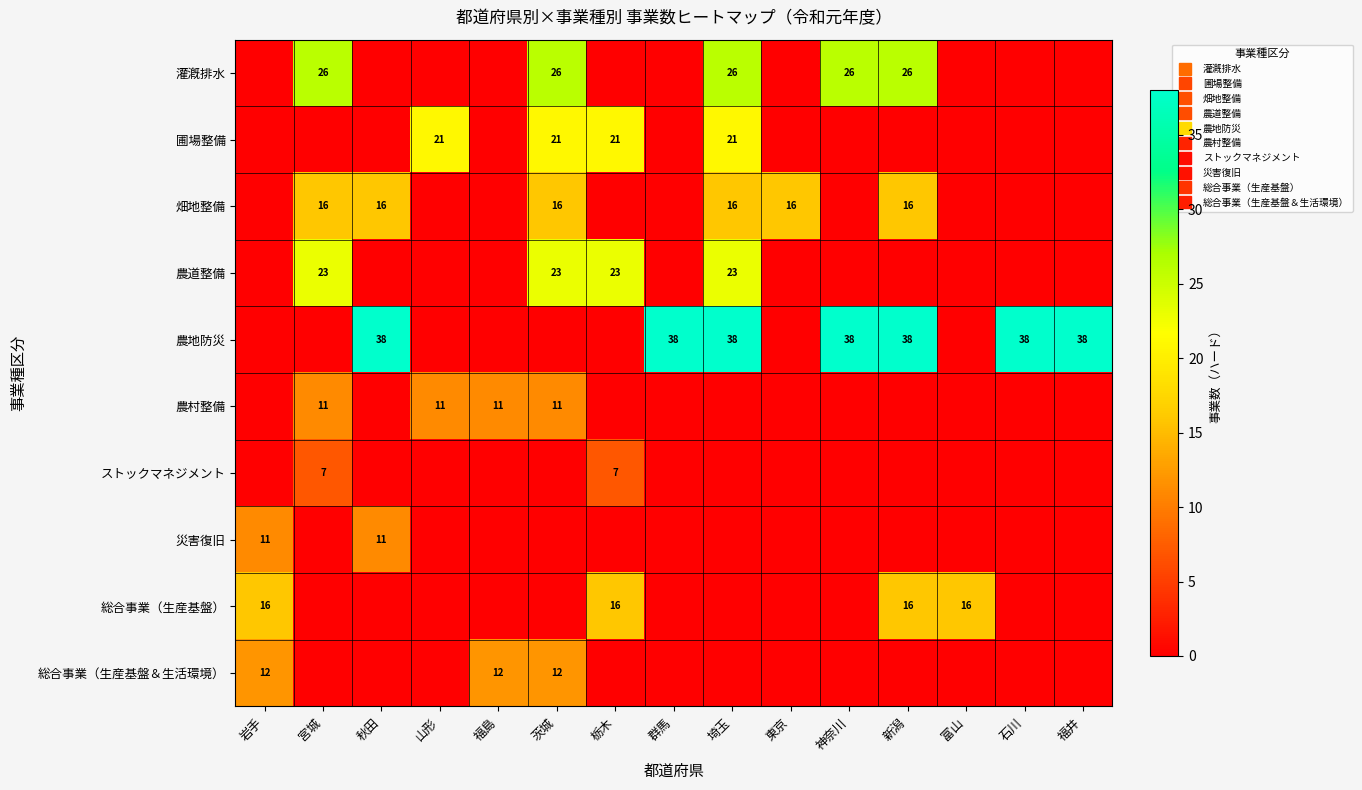

What is the sum of all 農道整備 values?

92